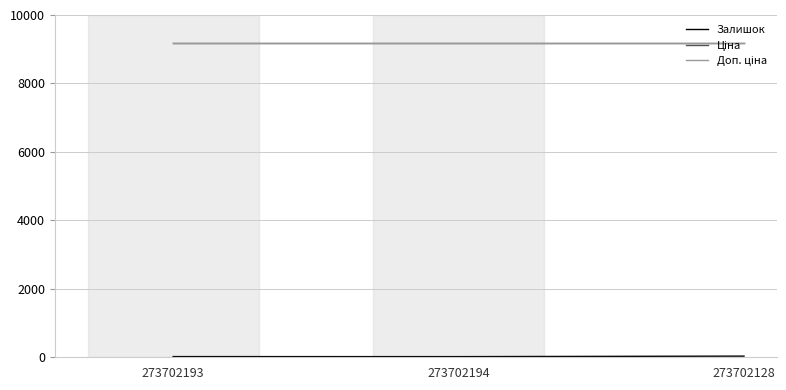

What is the average value of the Доп. ціна series?

9185.9